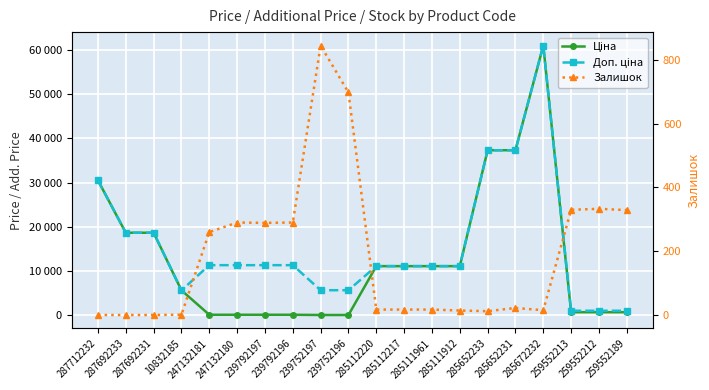

True or false: Доп. ціна has a value of 627.5 at 259552212.

False